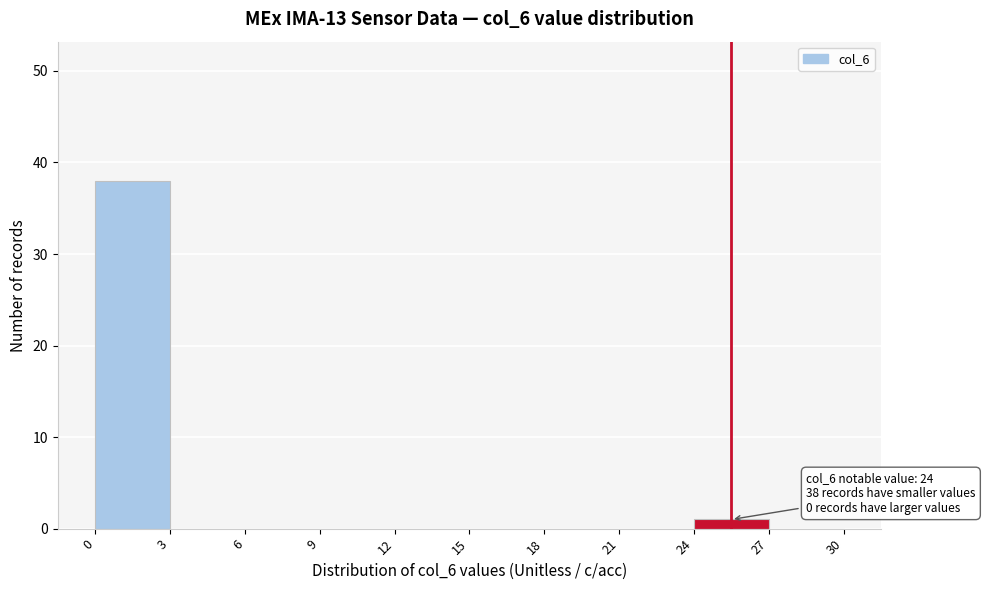

Over which range of the x-axis is the bar tallest?

0 to 3